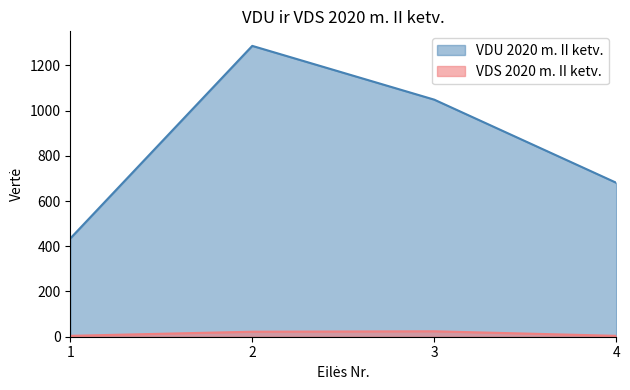

Which category has the highest value in the VDS 2020 m. II ketv. series?

3